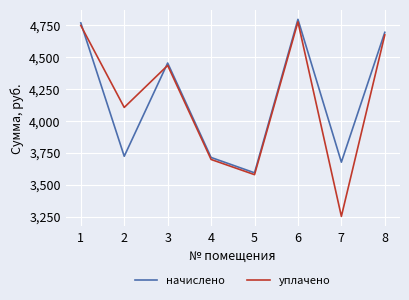

Which series has the largest range (max minus min)?

уплачено